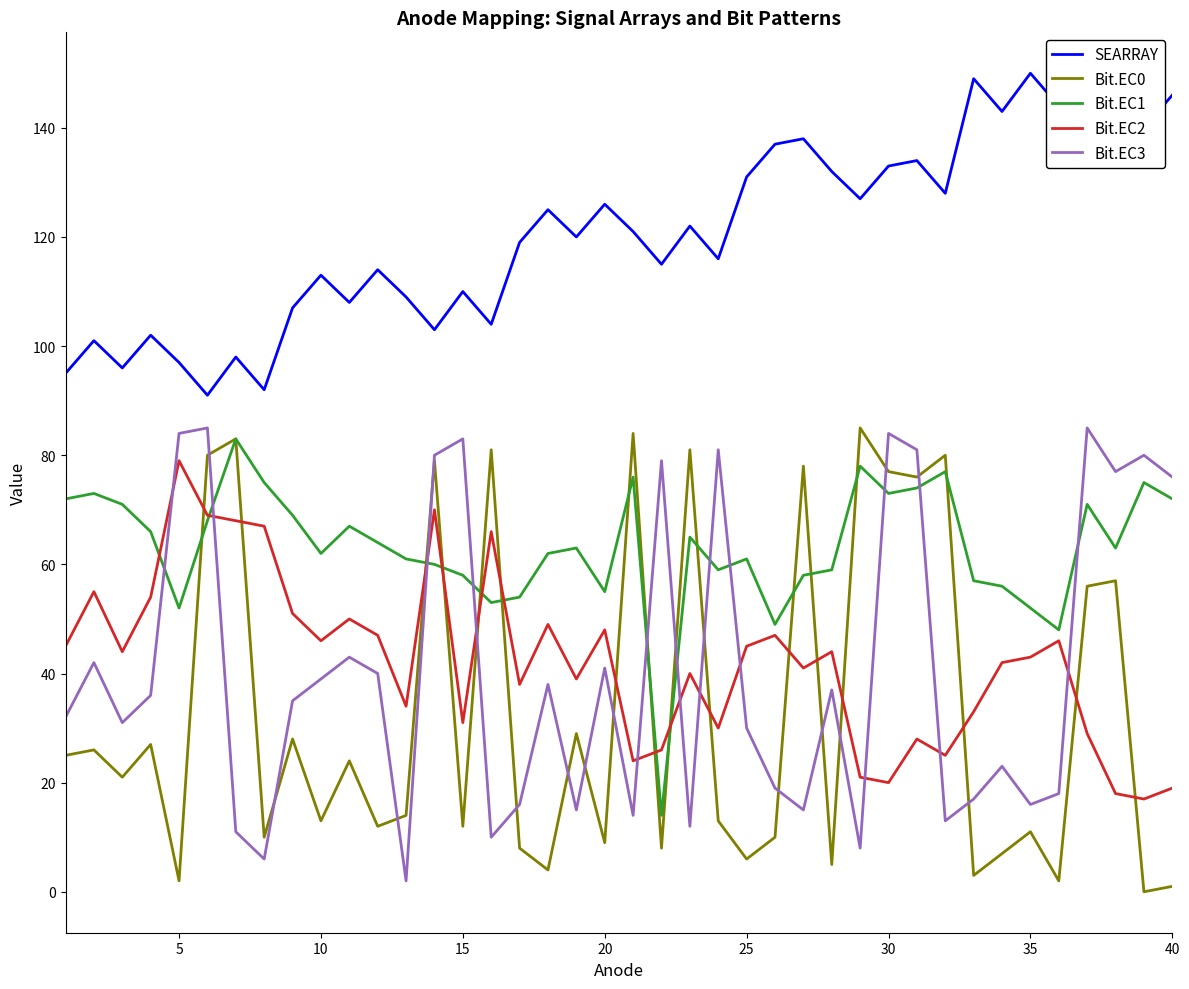

How many intersections are there between Bit.EC0 and Bit.EC2?

16